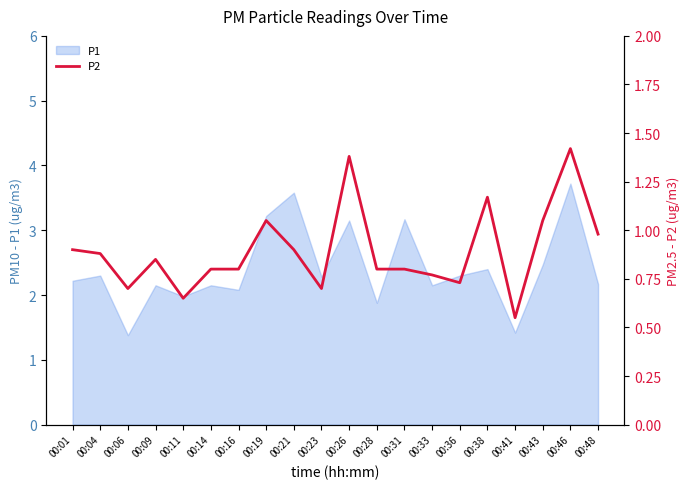

What is the highest value of the P1 series?

3.7